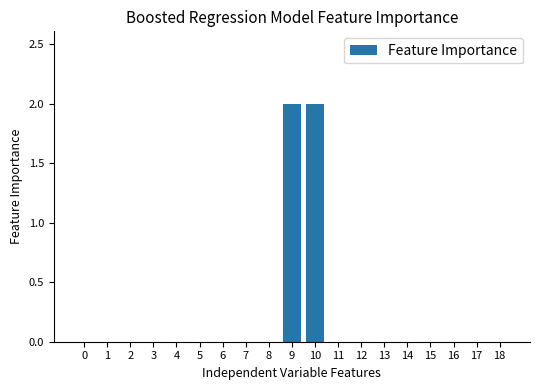

How many distinct data groups are displayed?

1